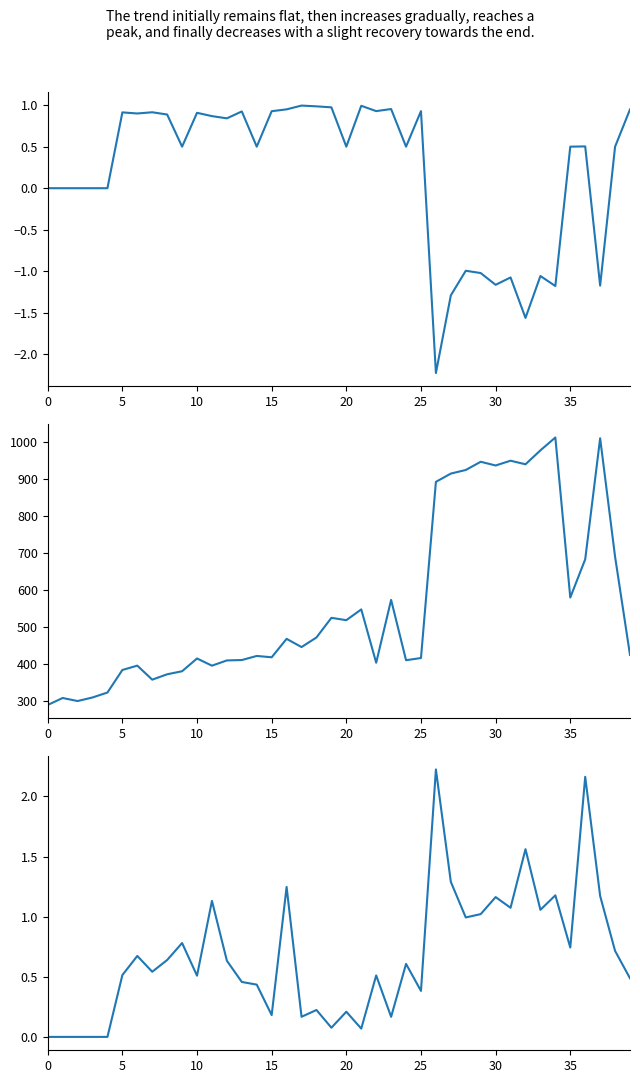

How many lines are shown in the chart?

3